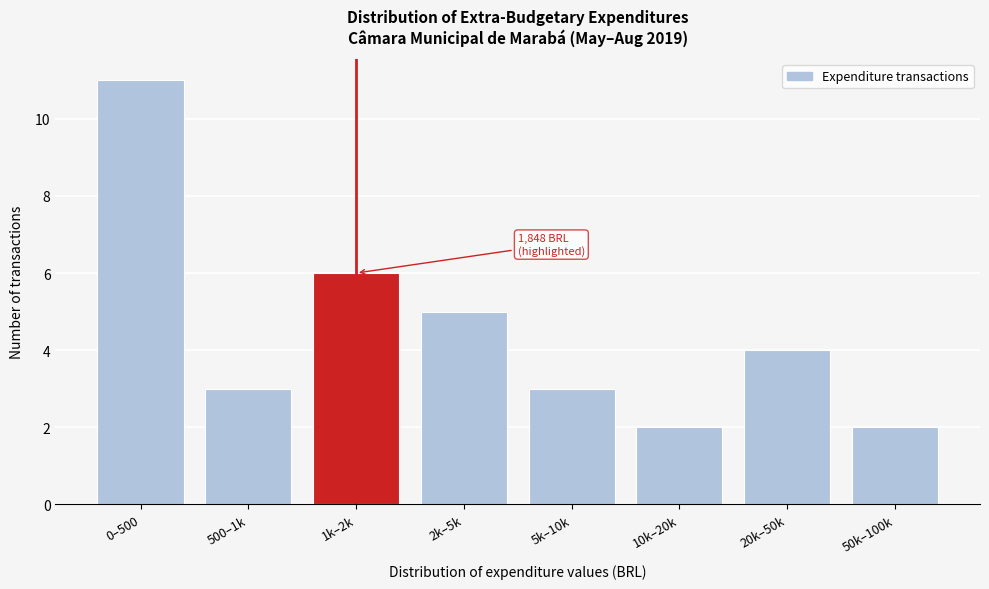

Reading left to right, transcribe all the data shown in this chart.

11	3	6	5	3	2	4	2